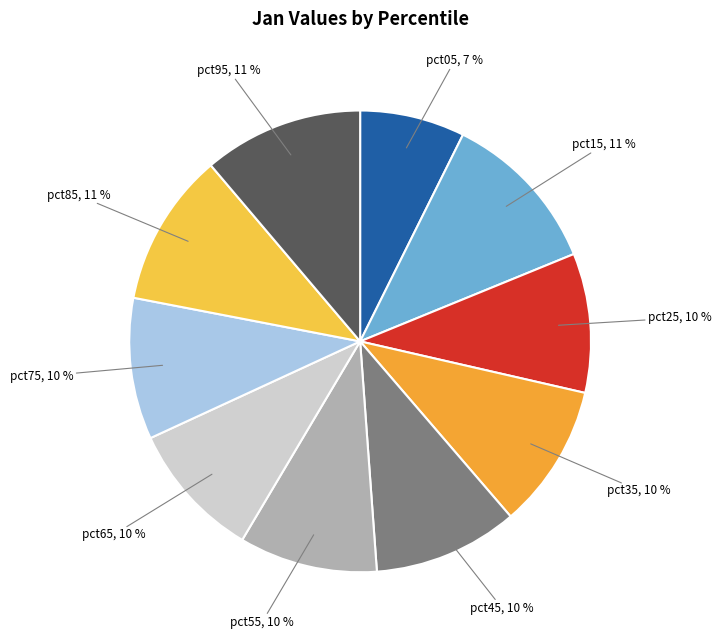

How many segments does this pie chart have?

10